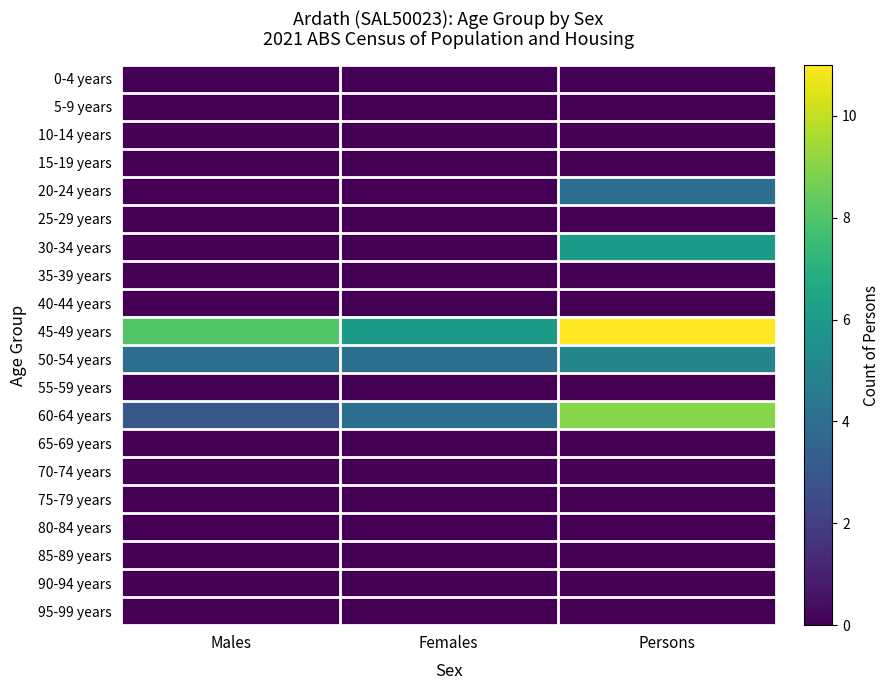

How many distinct data groups are displayed?

20